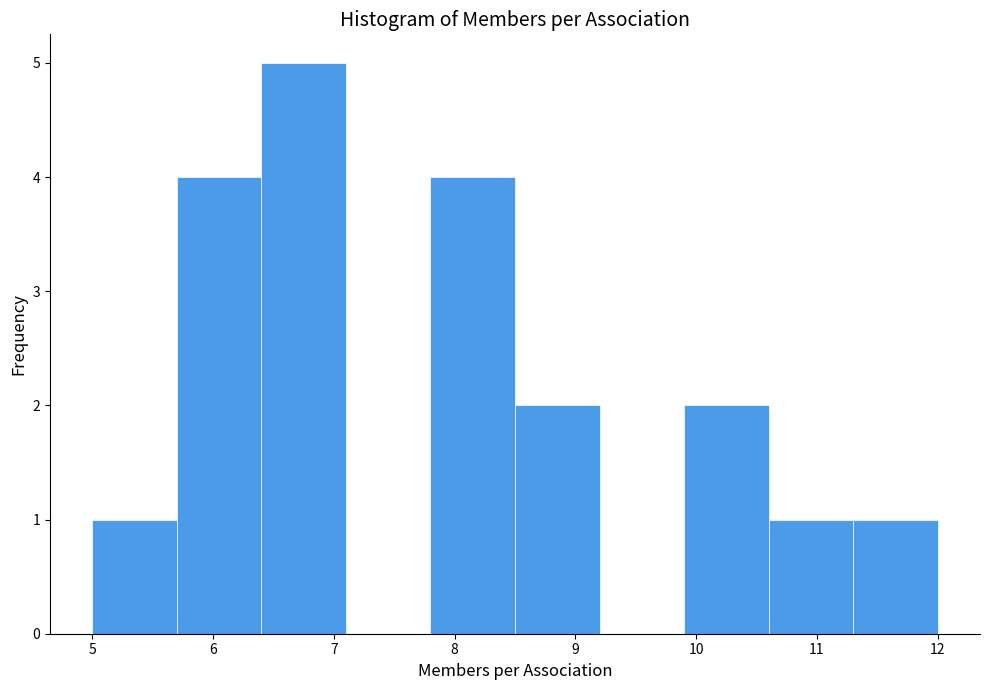

Over which range of the x-axis is the bar tallest?

6.4 to 7.1